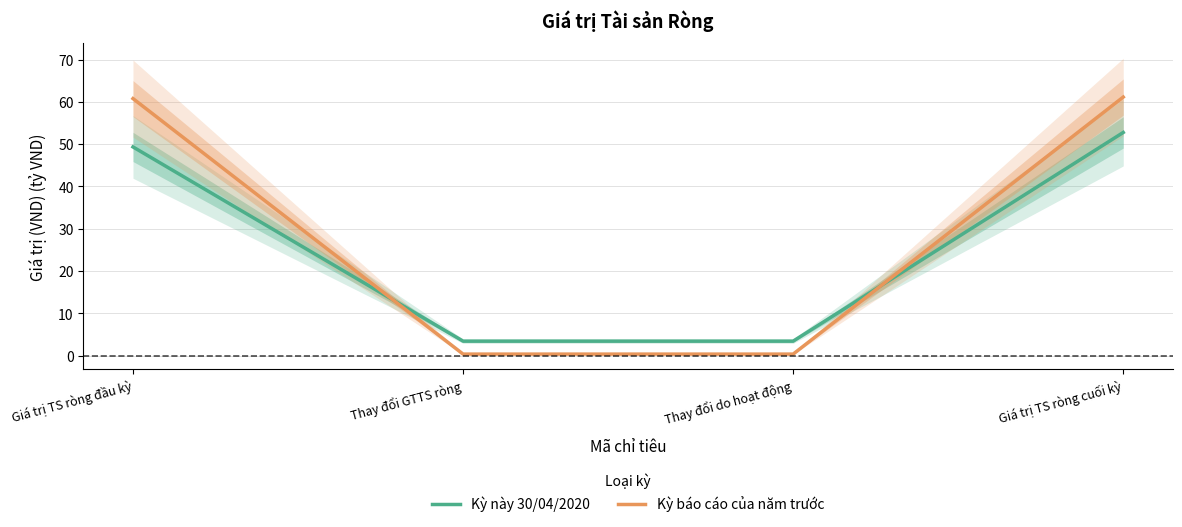

Rank the series at Thay đổi GTTS ròng from lowest to highest value.

Kỳ báo cáo của năm trước, Kỳ này 30/04/2020